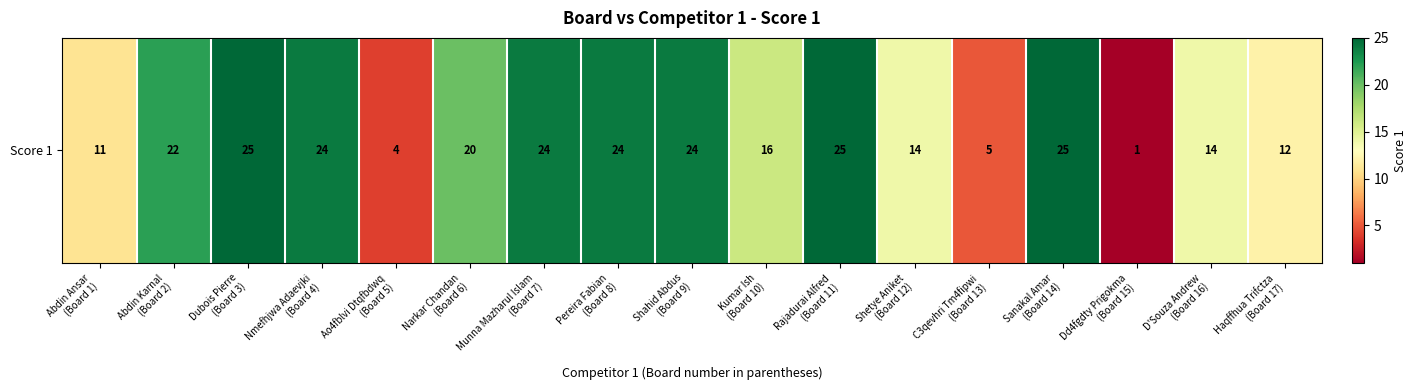

What is the difference between the second highest and minimum values?

24